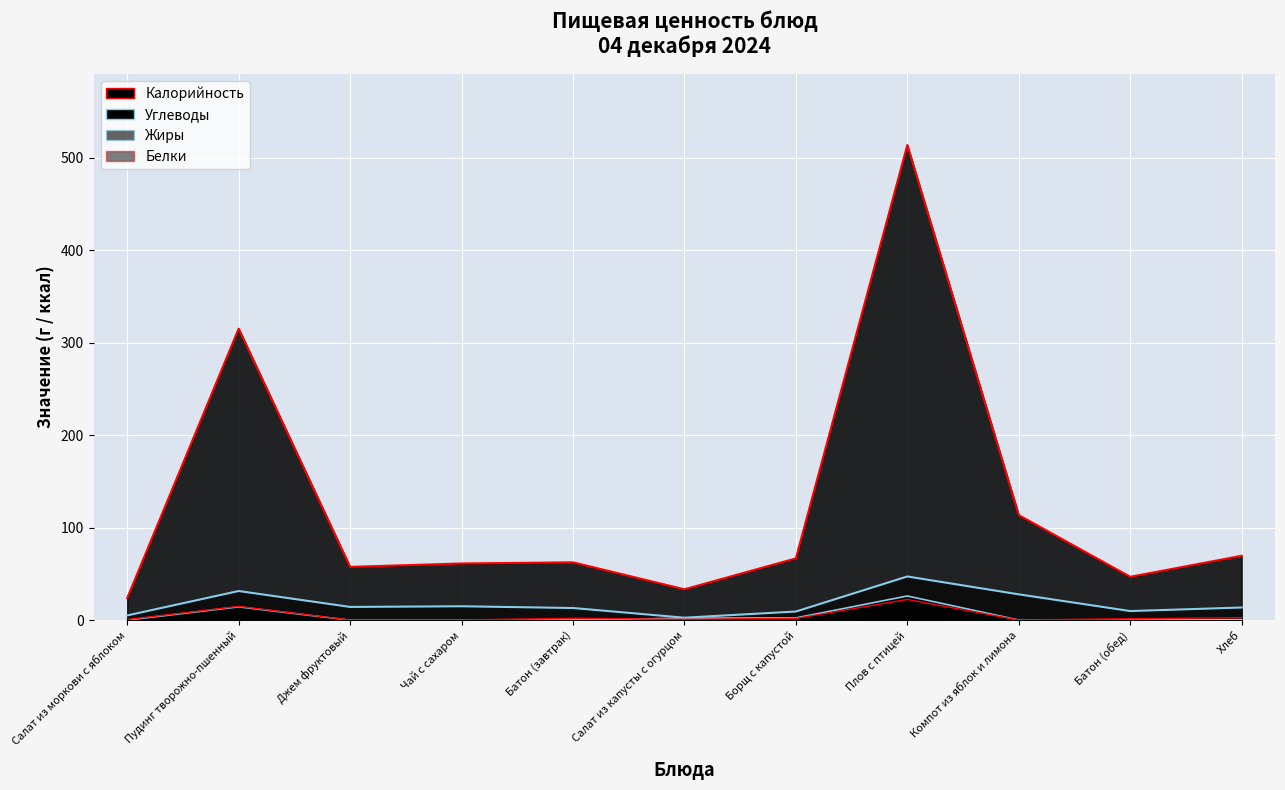

The value of Белки at Салат из капусты с огурцом is 0.9. True or false?

True